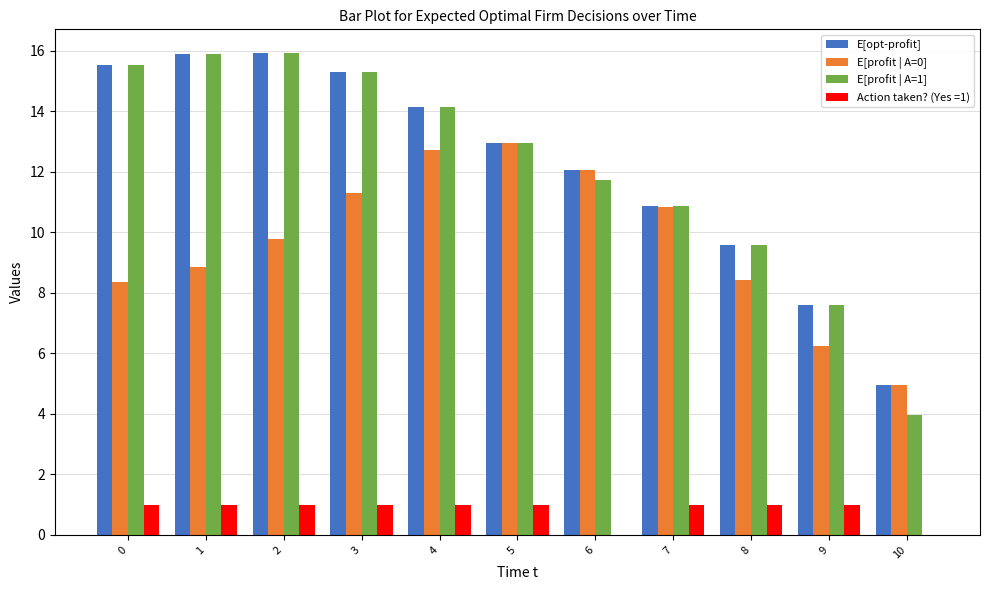

Is the value of E[profit | A=0] at 10 greater than the value of Action taken? (Yes =1) at 3?

Yes